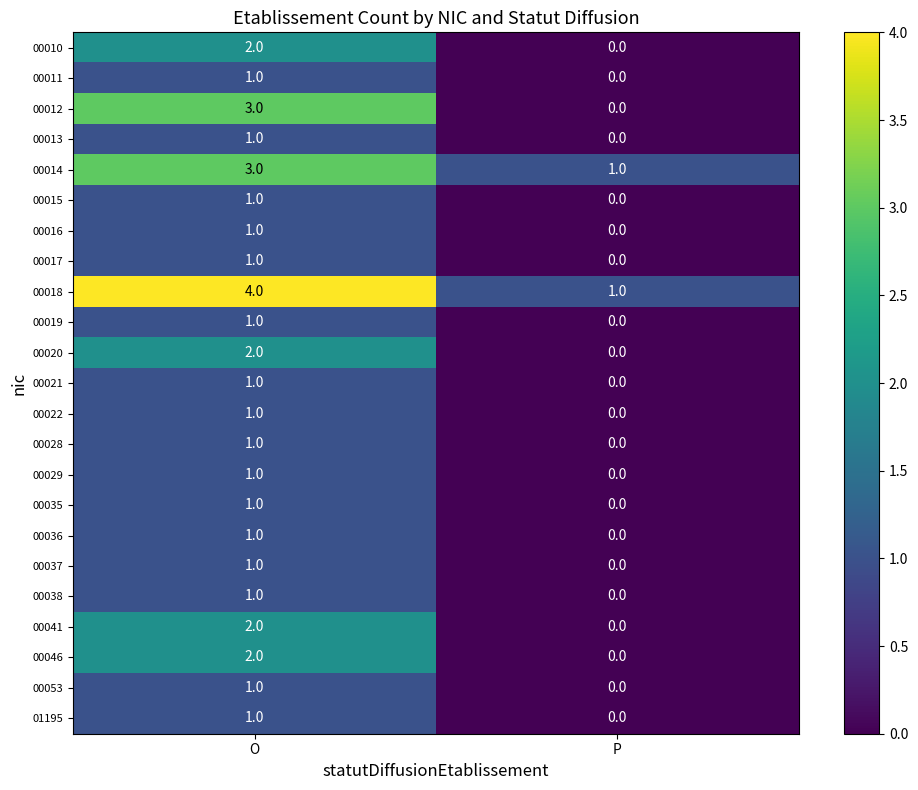

What is the difference between the highest and lowest values at O?

3